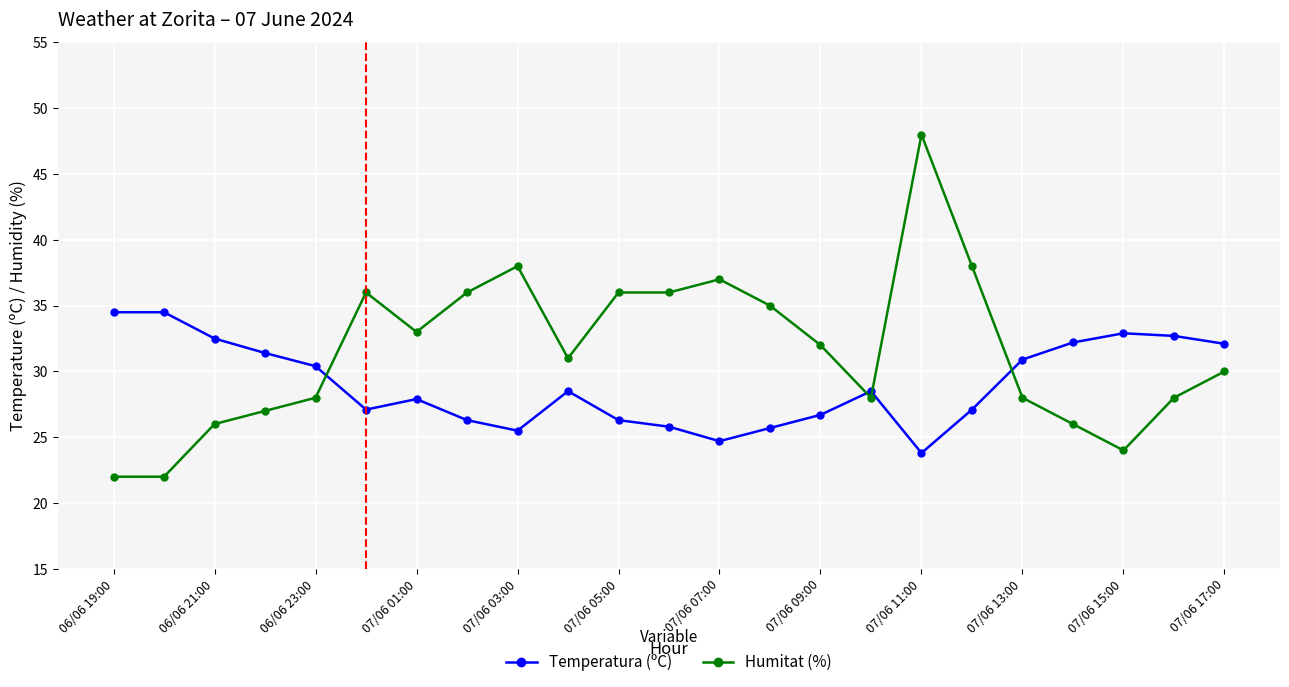

True or false: Temperatura (ºC) and Humitat (%) cross at least once.

True